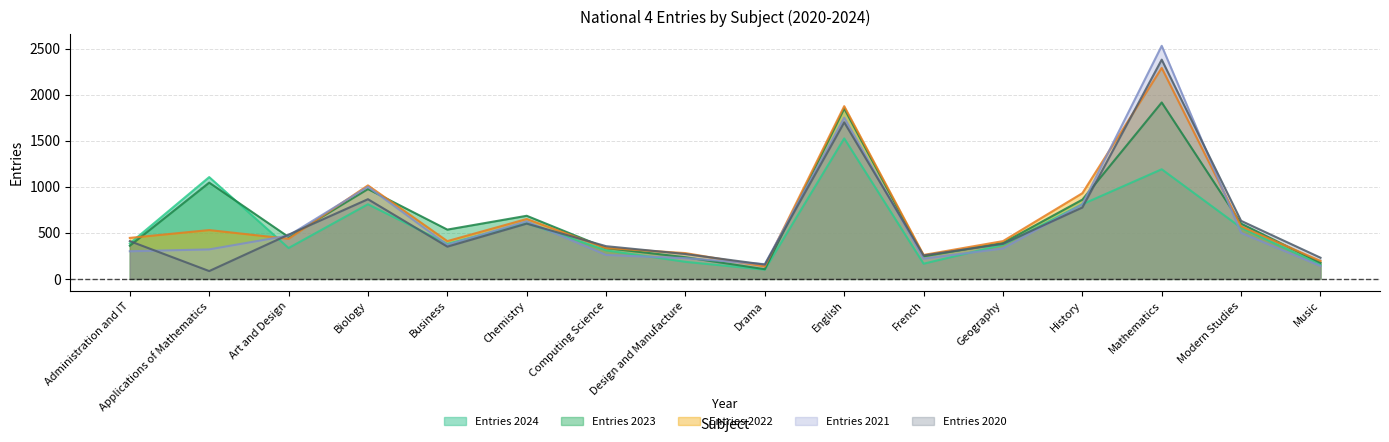

Is it true that Entries 2020 equals 102 at Drama?

False